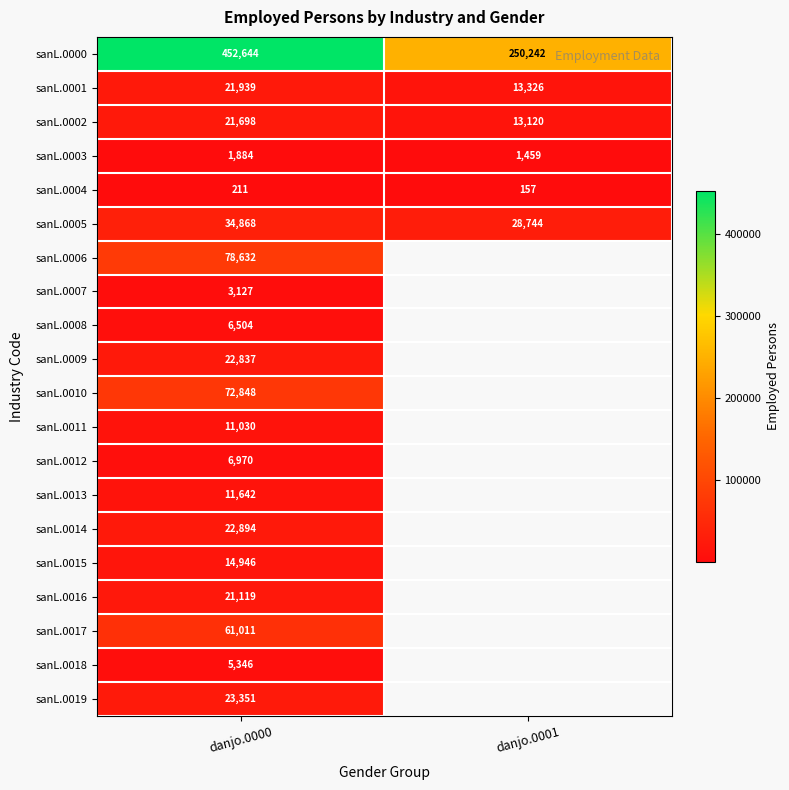

At how many categories does at least one series exceed 251071?

1